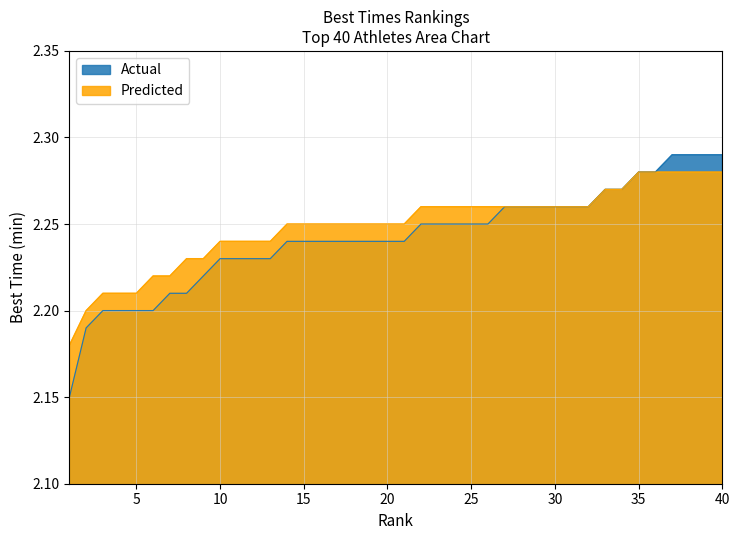

Is it true that Actual equals 2.2 at 2?

True